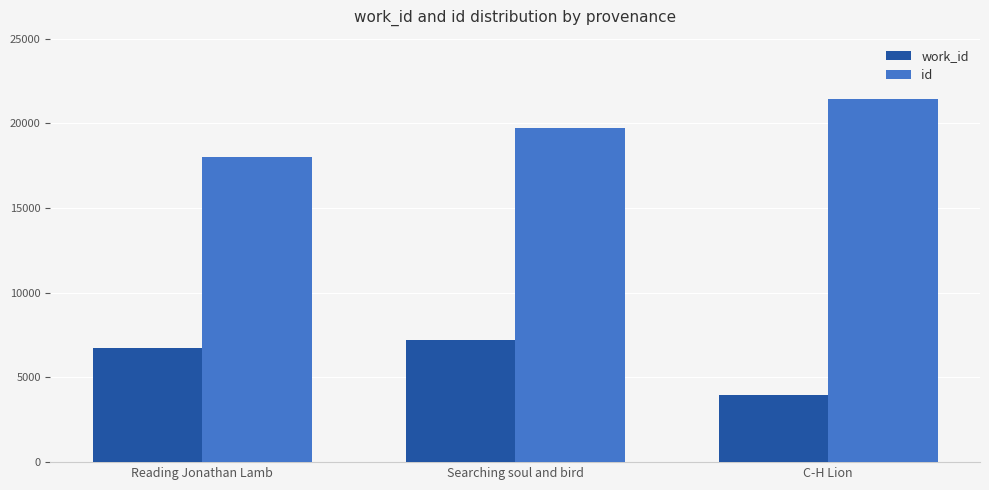

Which category has the lowest value in the id series?

Reading Jonathan Lamb